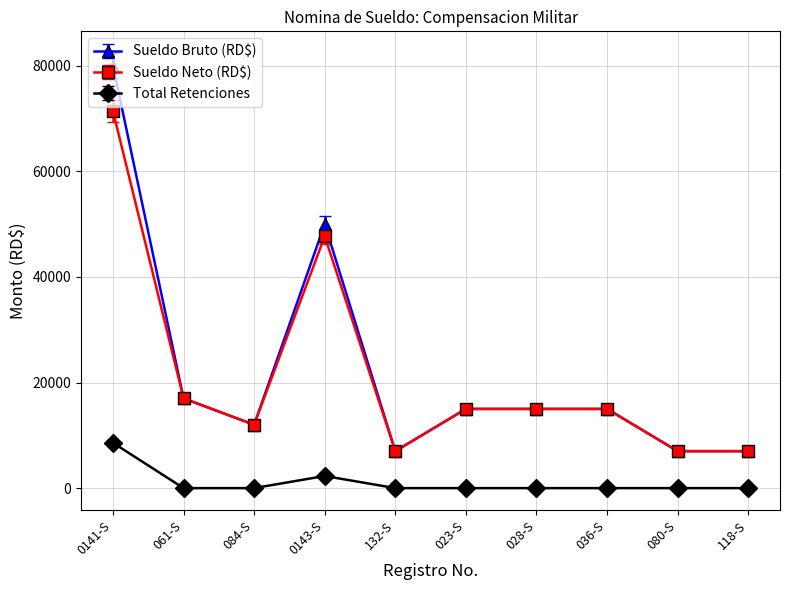

The value of Sueldo Neto (RD$) at 080-S is 7000.0. True or false?

True